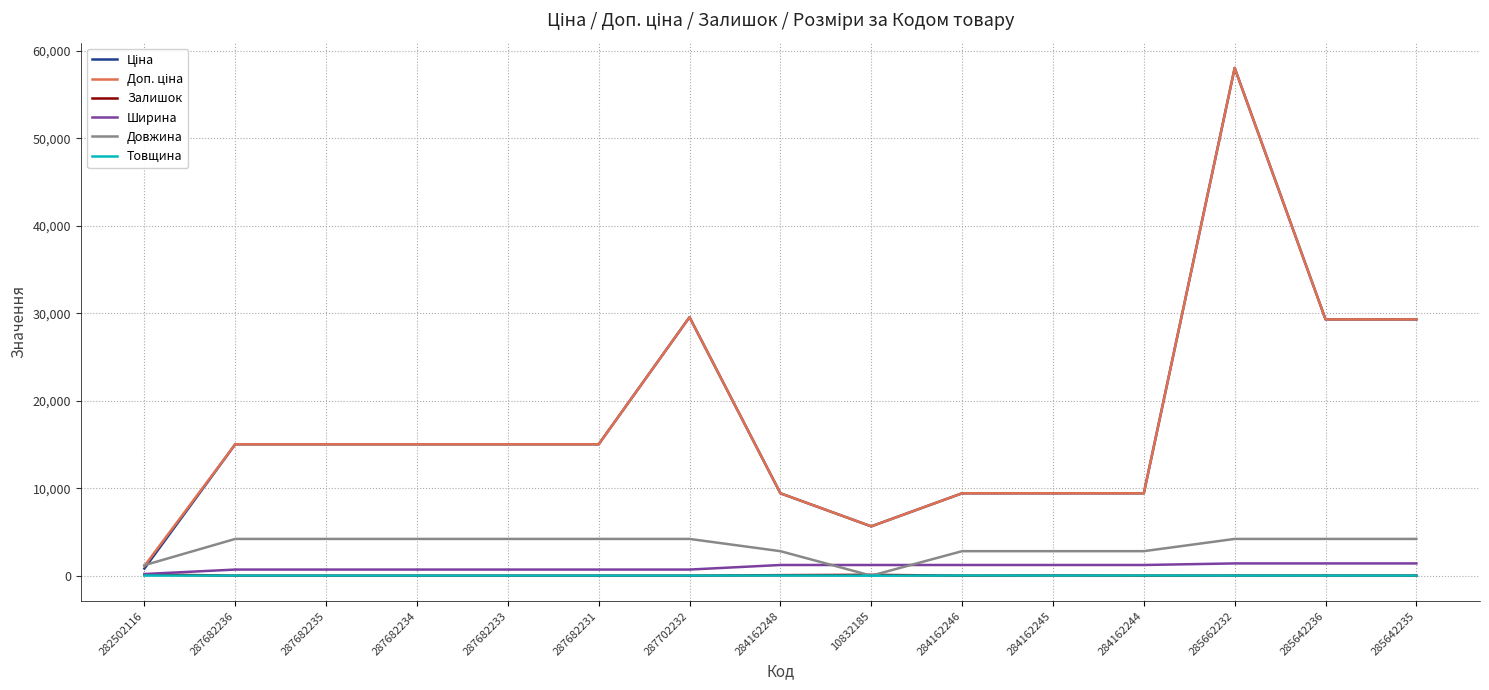

What is the highest value of the Ширина series?

1400.0